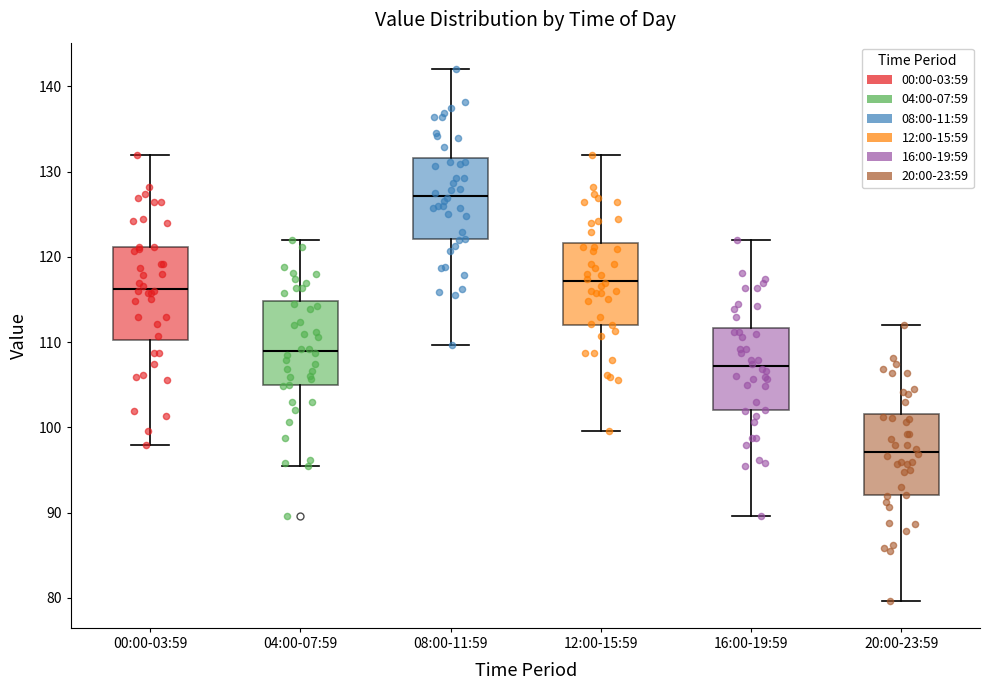

Reading left to right, read every box against the y-axis: the position of its median line, the range the box covers, and the ends of its whiskers. The values are not printed on the chart, so give them approximately, as read against the axis.

00:00-03:59: median 116, box 110 to 121, whiskers 98 to 132
04:00-07:59: median 109, box 105 to 115, whiskers 96 to 122
08:00-11:59: median 127, box 122 to 132, whiskers 110 to 142
12:00-15:59: median 117, box 112 to 122, whiskers 100 to 132
16:00-19:59: median 107, box 102 to 112, whiskers 90 to 122
20:00-23:59: median 97, box 92 to 102, whiskers 80 to 112